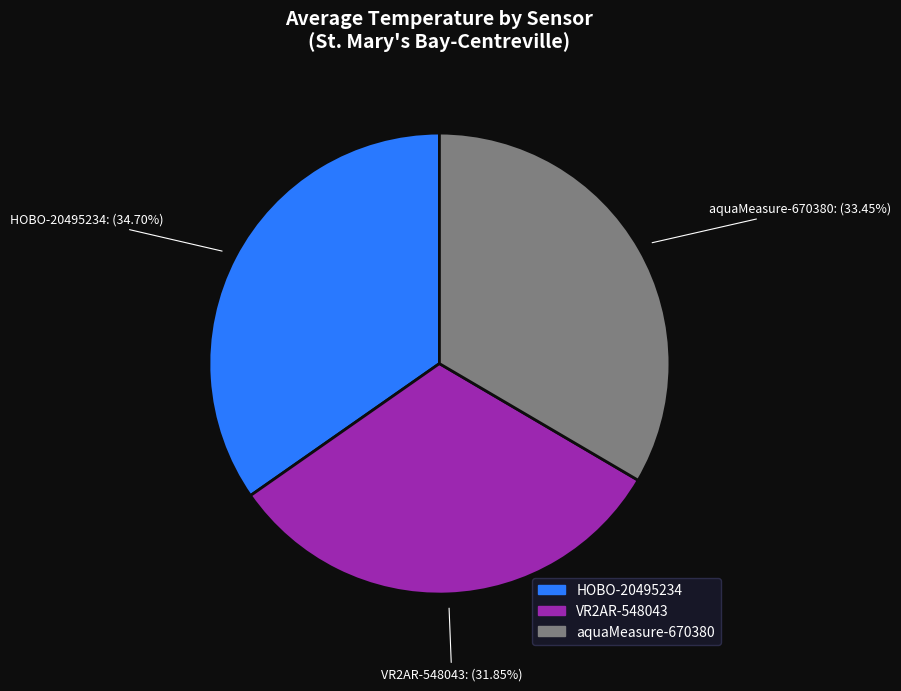

How many slices are in this pie chart?

3